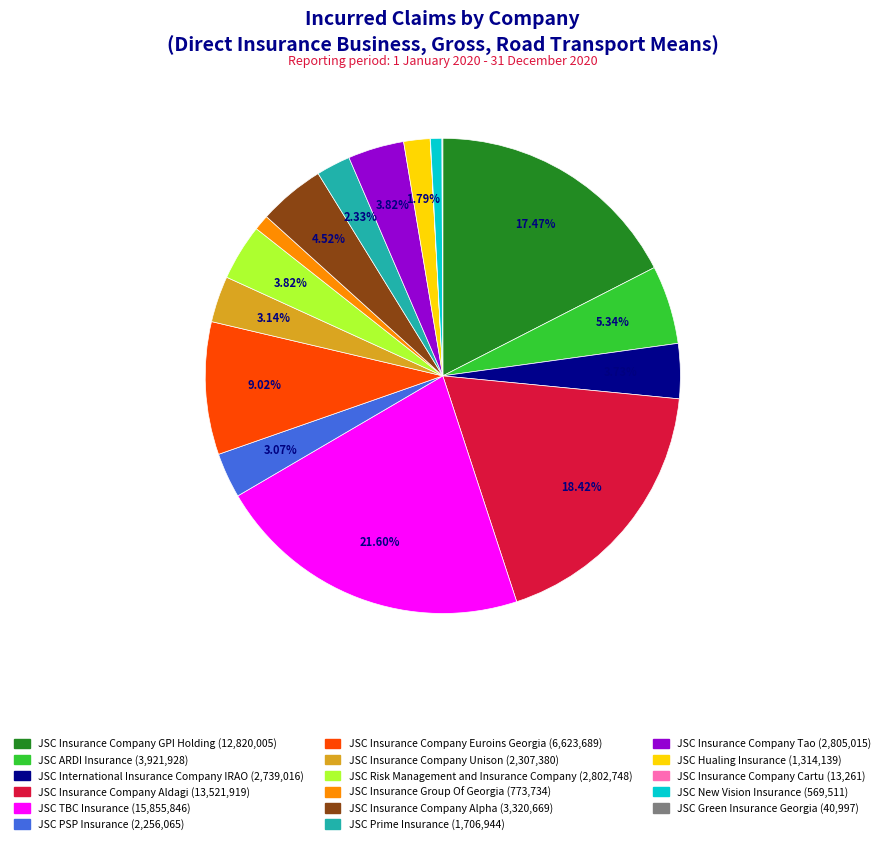

Does any single category account for the majority?

No